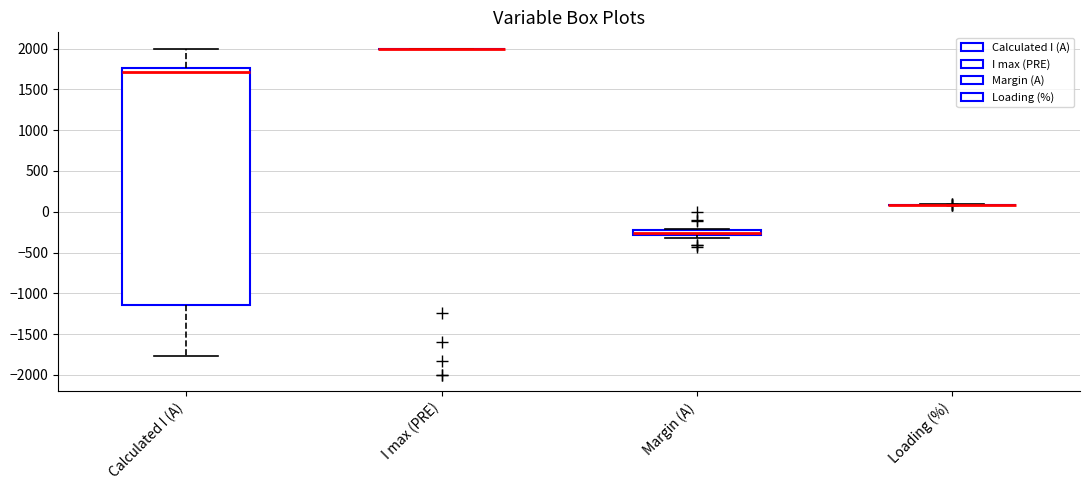

Which box is the tallest, from its lower edge to its upper edge?

Calculated I (A)